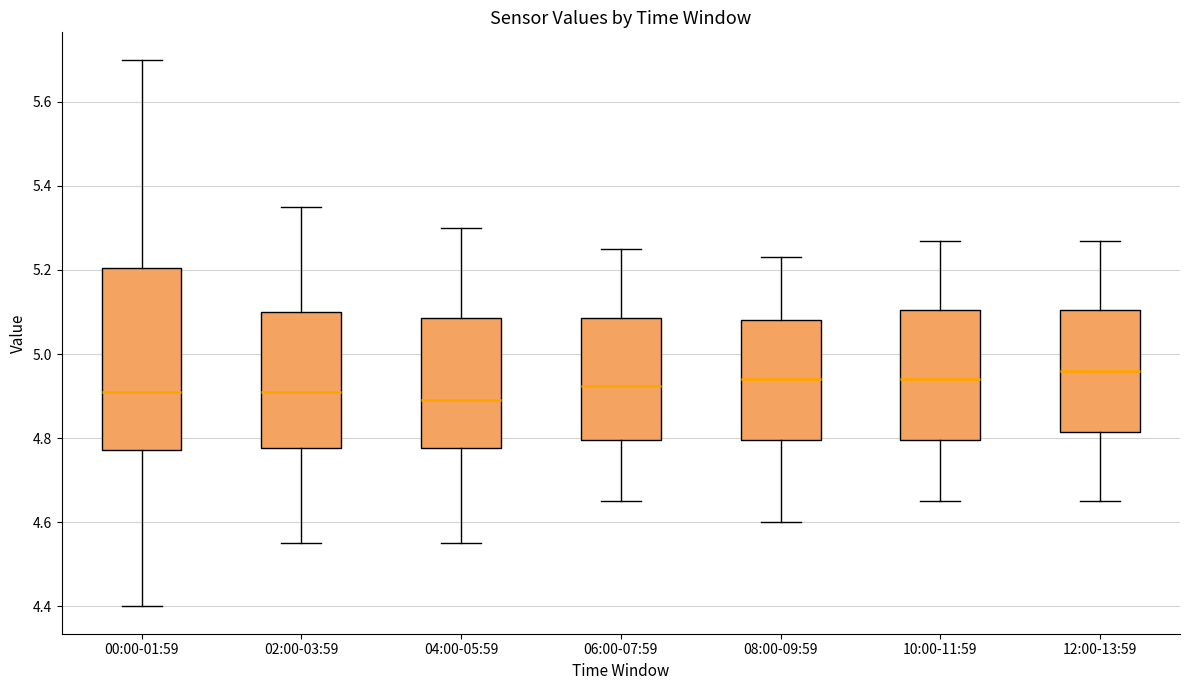

Reading left to right, transcribe this box plot: for each box, give where its median line is, the range the box spans, and where its two whiskers end, as read against the y-axis. The values are not printed on the chart, so give them approximately, as read against the axis.

00:00-01:59: median 4.92, box 4.78 to 5.20, whiskers 4.40 to 5.70
02:00-03:59: median 4.92, box 4.78 to 5.10, whiskers 4.56 to 5.36
04:00-05:59: median 4.90, box 4.78 to 5.08, whiskers 4.56 to 5.30
06:00-07:59: median 4.92, box 4.80 to 5.08, whiskers 4.66 to 5.26
08:00-09:59: median 4.94, box 4.80 to 5.08, whiskers 4.60 to 5.24
10:00-11:59: median 4.94, box 4.80 to 5.10, whiskers 4.66 to 5.28
12:00-13:59: median 4.96, box 4.82 to 5.10, whiskers 4.66 to 5.28